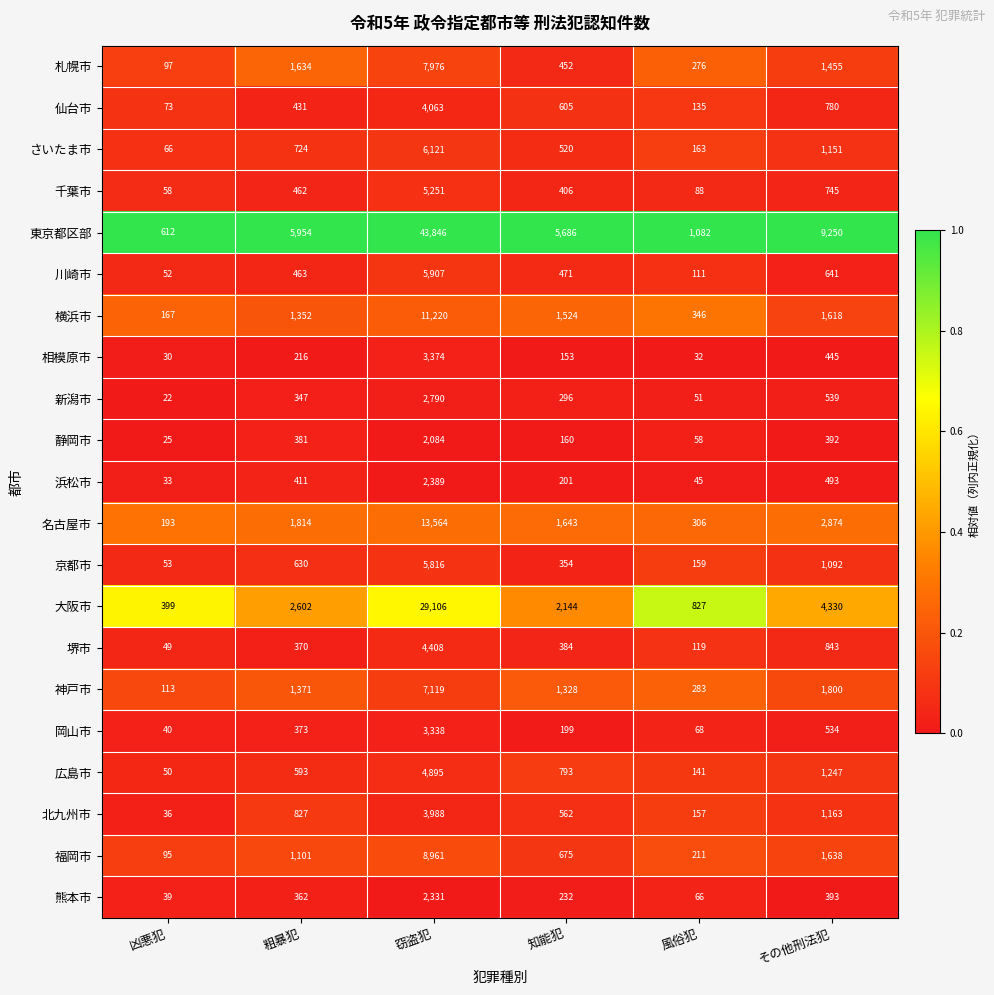

Which series has the largest range (max minus min)?

東京都区部